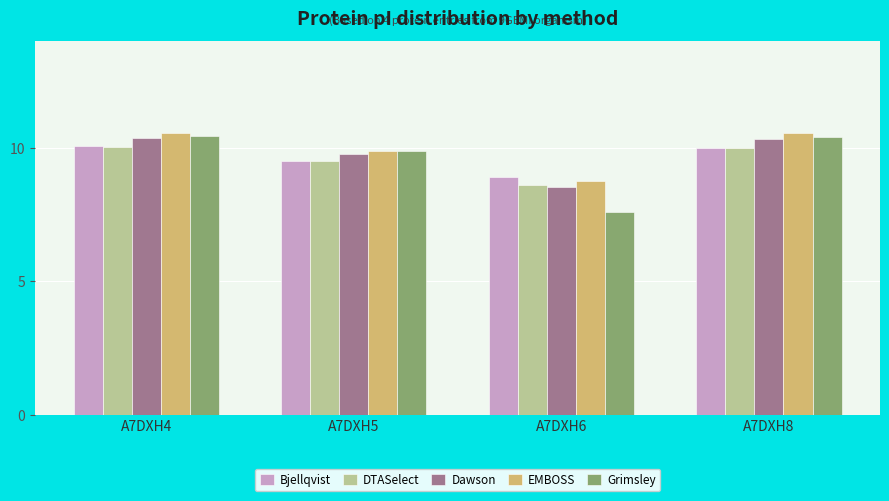

True or false: EMBOSS has a value of 16.0 at A7DXH8.

False